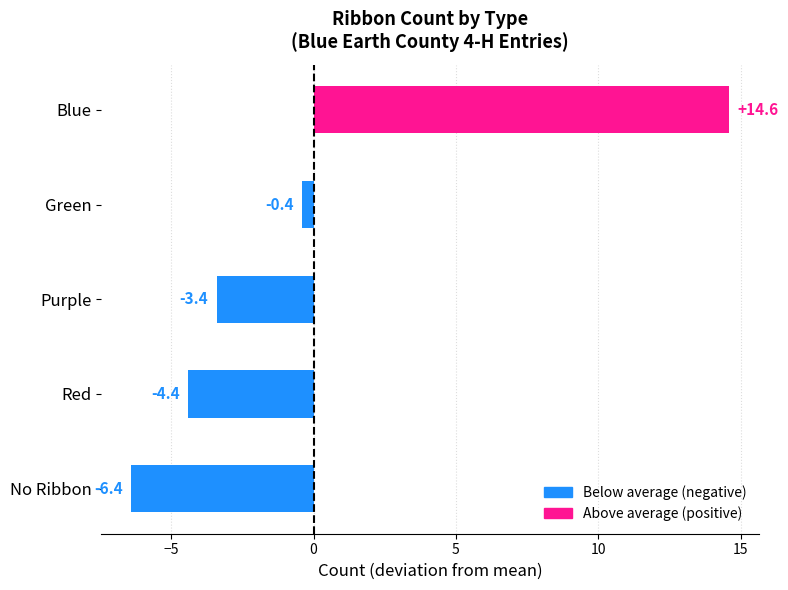

What value does the data have at Blue?

14.6